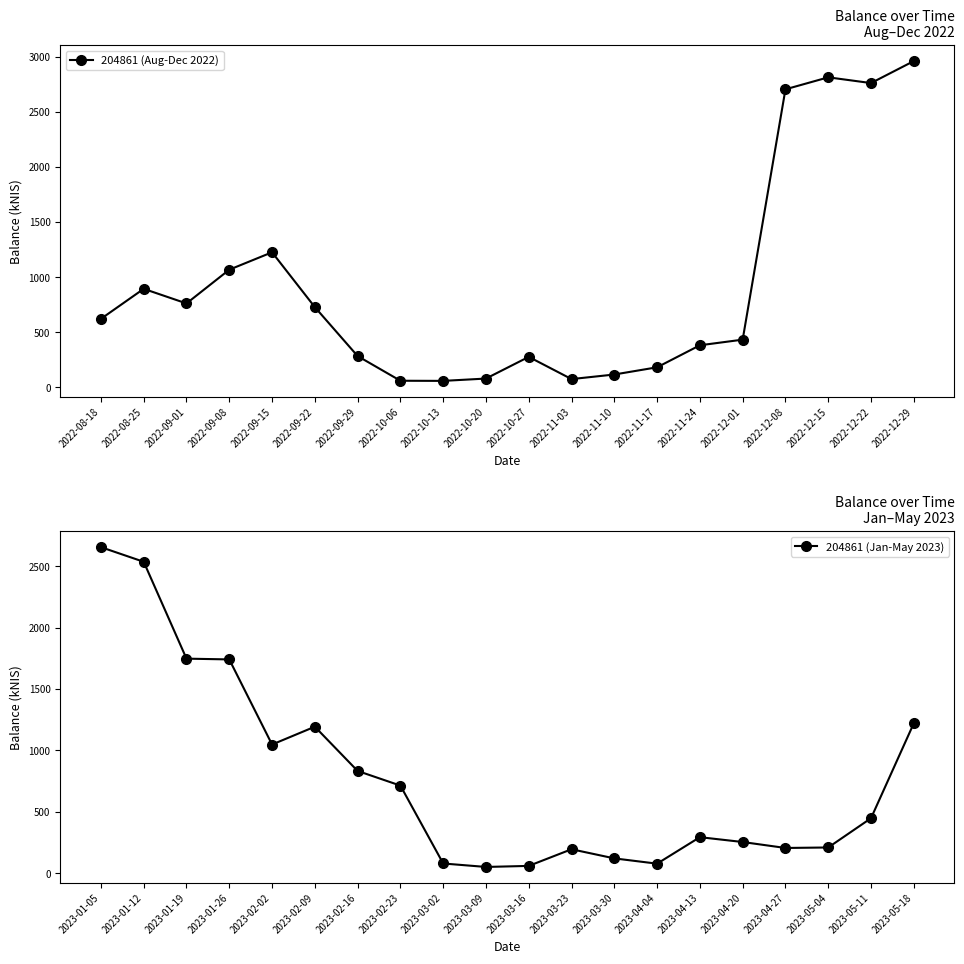

How many times do 204861 (Aug-Dec 2022) and 204861 (Jan-May 2023) cross each other?

5